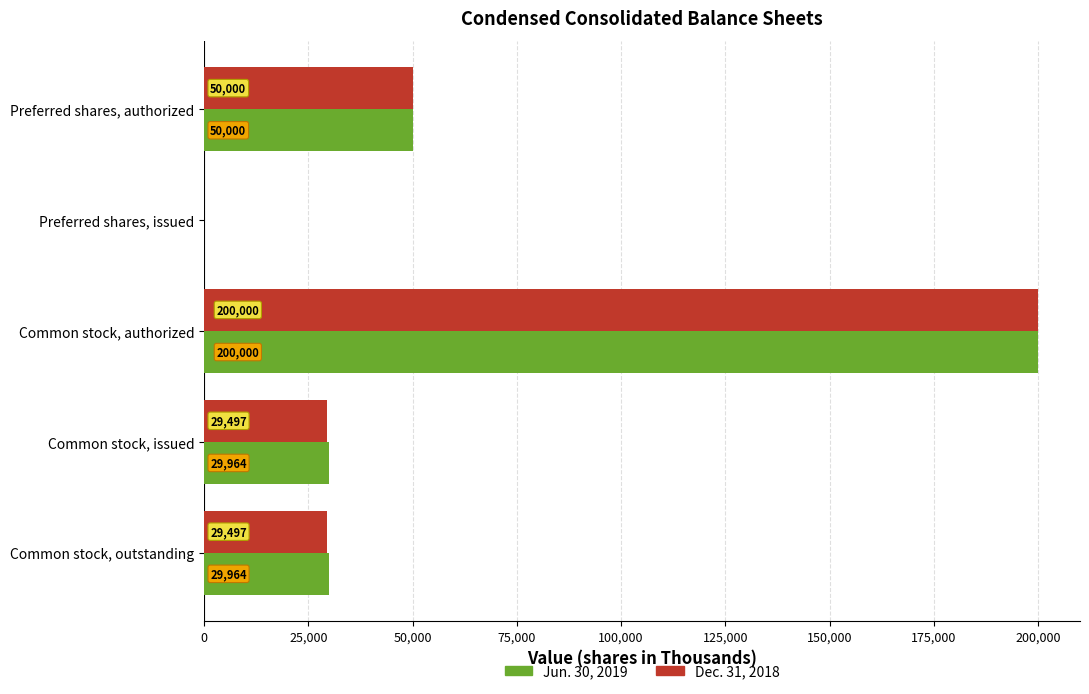

What is the total value across all series at Common stock, outstanding?

59461